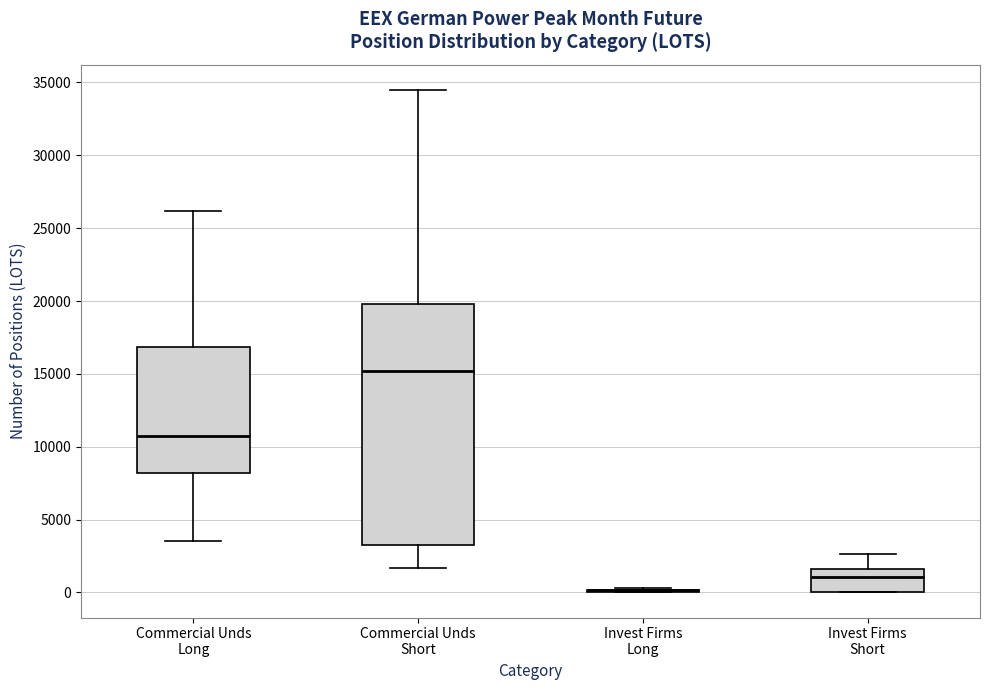

Reading left to right, read every box against the y-axis: the position of its median line, the range the box covers, and the ends of its whiskers. The values are not printed on the chart, so give them approximately, as read against the axis.

Commercial Unds Long: median 11000, box 8000 to 17000, whiskers 3500 to 26000
Commercial Unds Short: median 15000, box 3500 to 20000, whiskers 1500 to 34500
Invest Firms Long: box collapsed to a line at 0, whiskers 0 to 500
Invest Firms Short: median 1000, box 0 to 1500, whiskers 0 to 2500